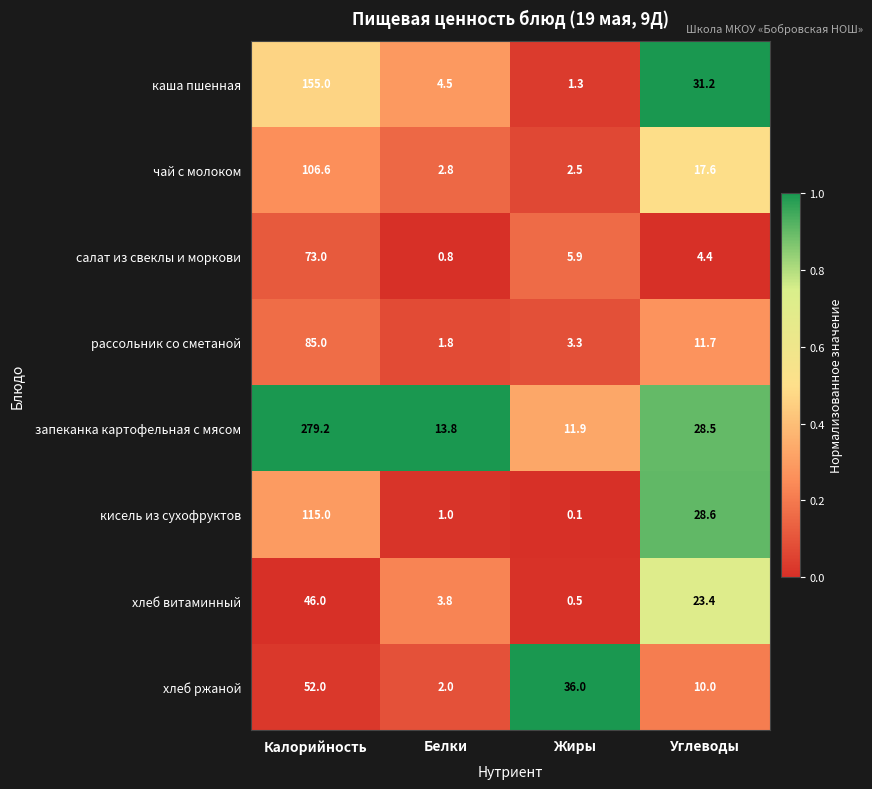

Which label corresponds to the largest value in the chart?

Калорийность